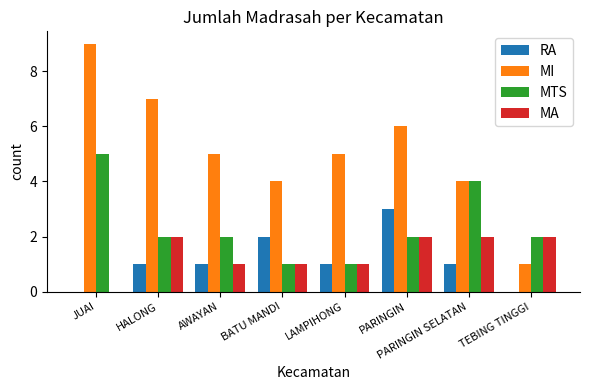

Is it true that MTS equals 3 at HALONG?

False